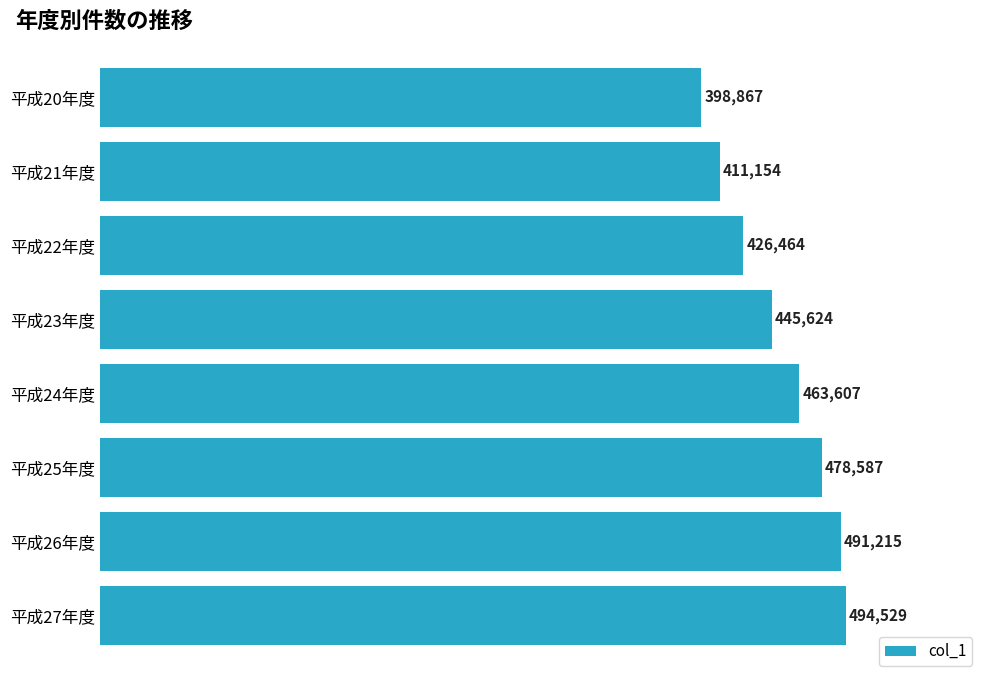

What is the difference between the maximum and second lowest values?

83375